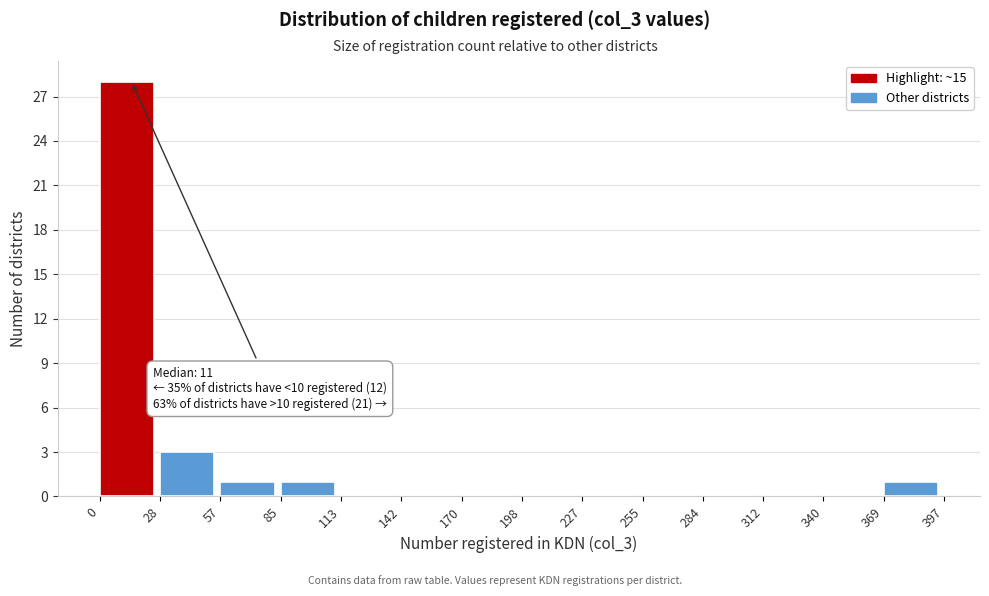

Over which range of the x-axis is the bar tallest?

0 to 28